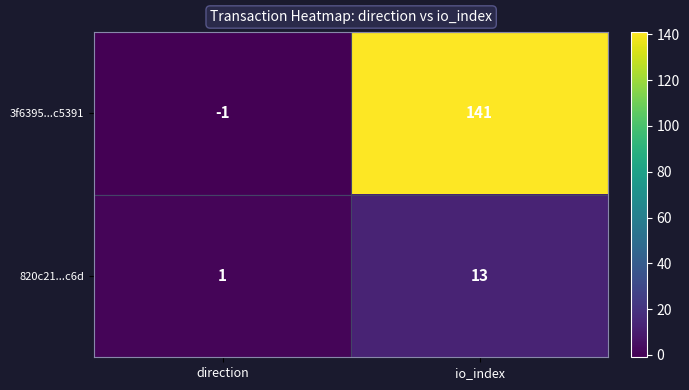

Which series changed the most between direction and io_index?

3f6395...c5391